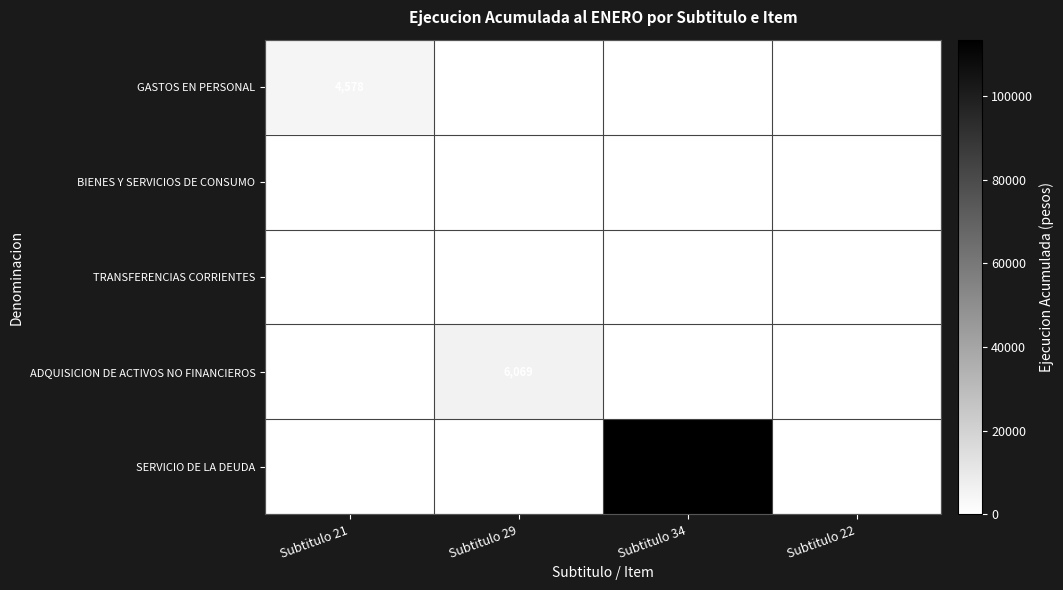

What is the maximum value shown in the chart?

113428